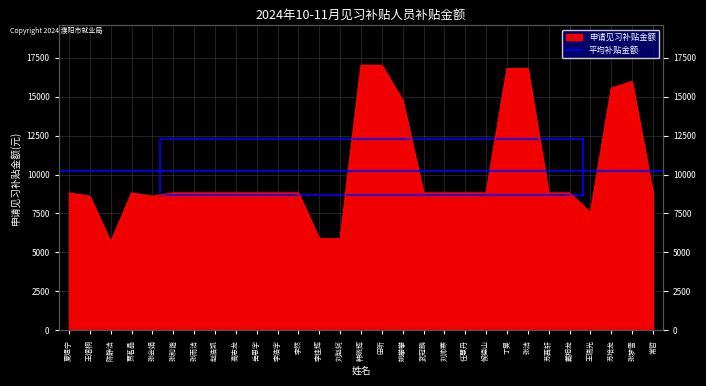

Count the number of categories in the chart.

29